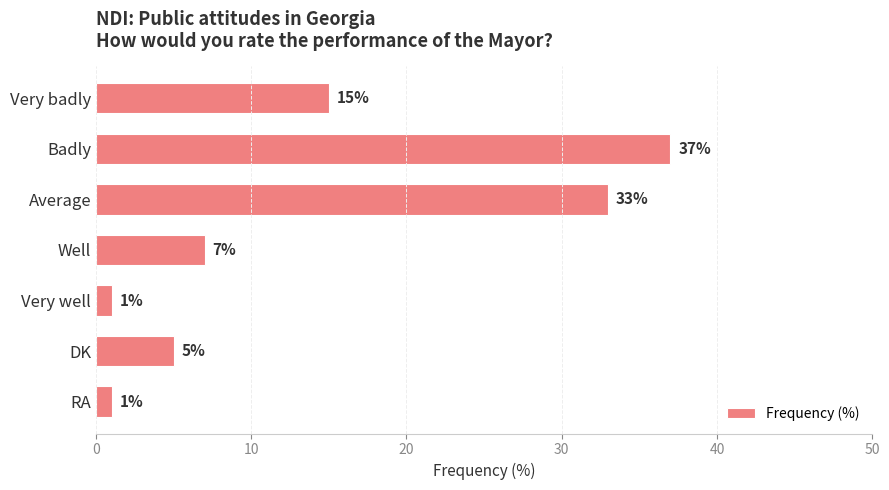

Between Very badly and Average, which is larger?

Average